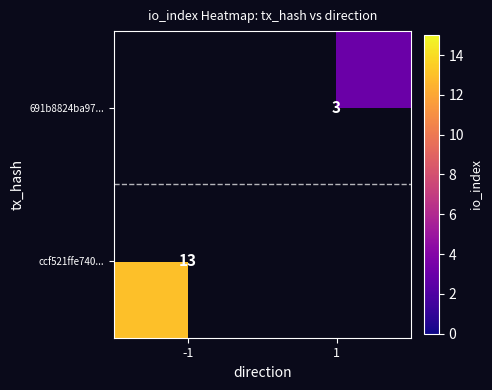

True or false: 691b8824ba97... has a value of 3 at 1.

True